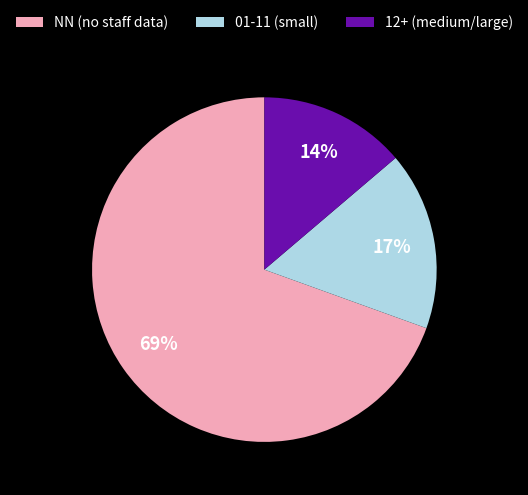

Rank the categories by value from lowest to highest.

12+ (medium/large), 01-11 (small), NN (no staff data)